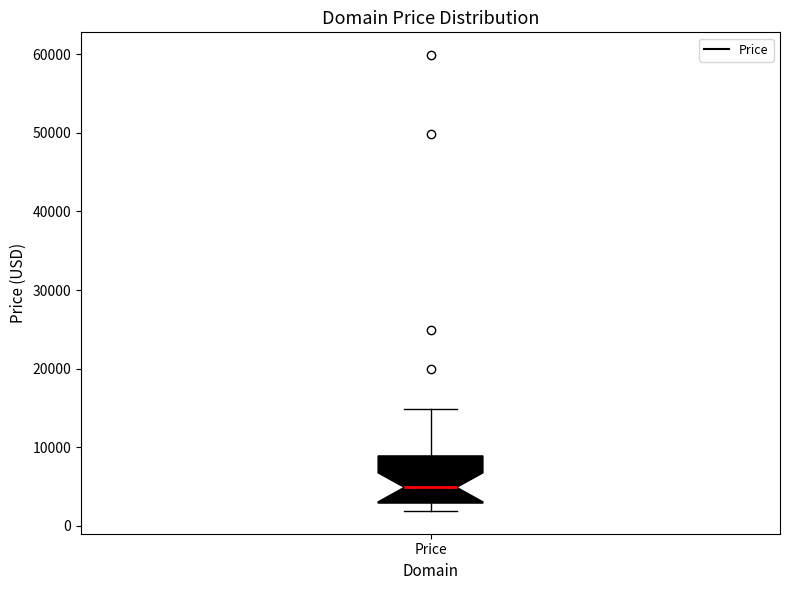

Read this box plot against the y-axis: the position of the median line, the range covered by the box, and the ends of both whiskers. The values are not printed on the chart, so give them approximately, as read against the axis.

median 5000, box 3000 to 9000, whiskers 2000 to 15000